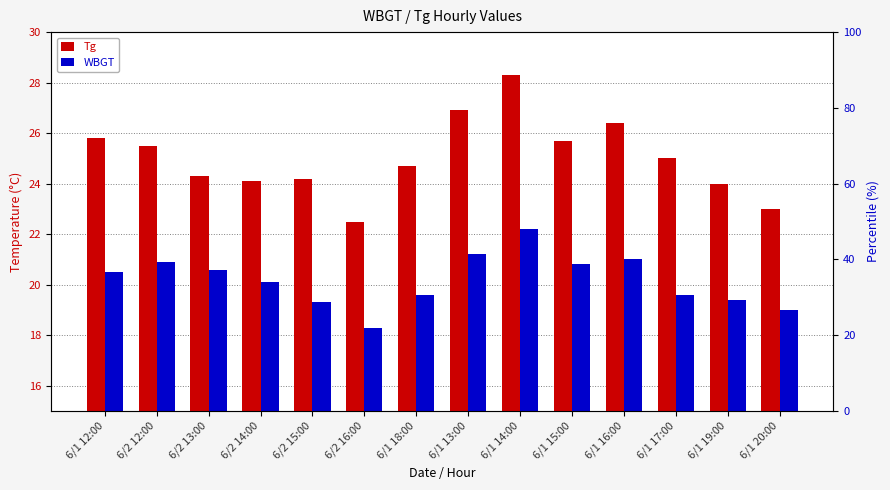

Which series has the largest range (max minus min)?

Tg